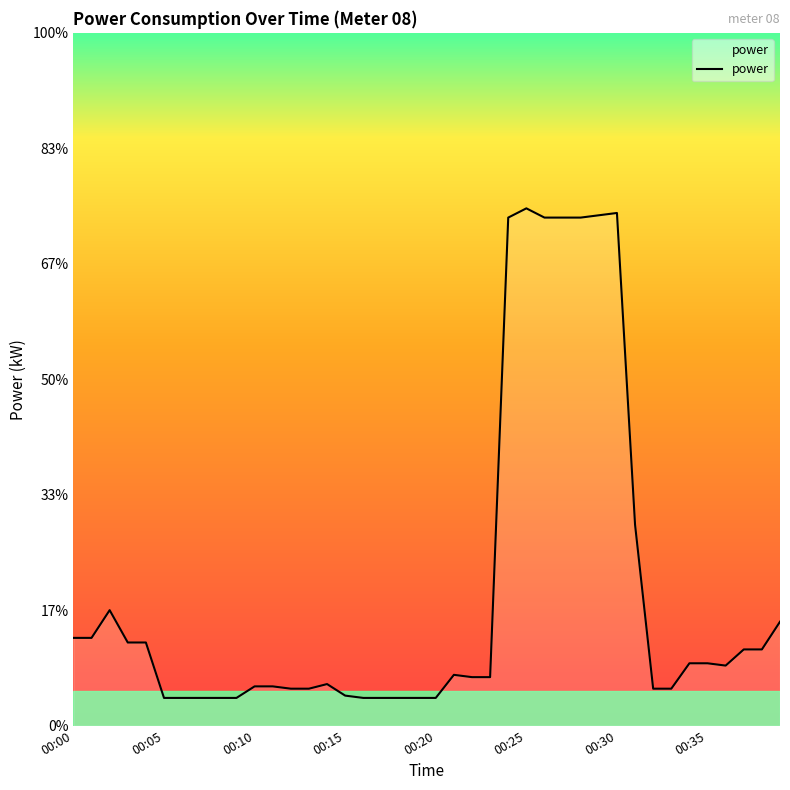

Is this an area chart (filled region under the line)?

Yes